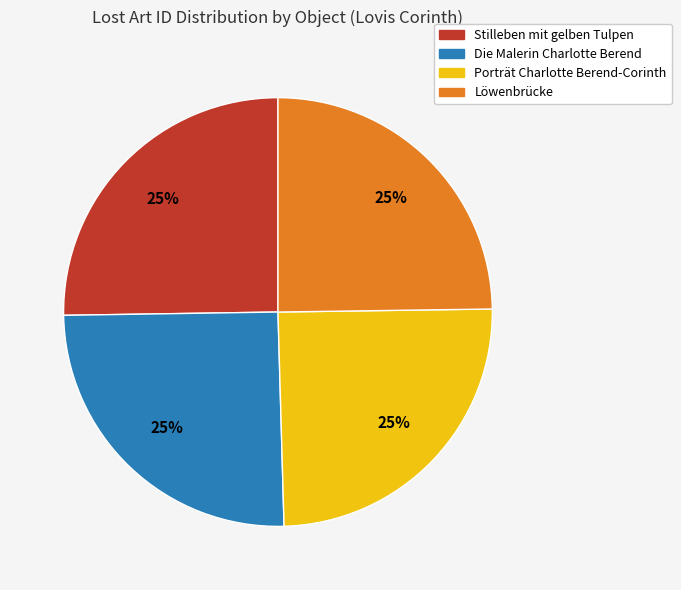

What percentage is the Löwenbrücke slice, to the nearest percent?

25%